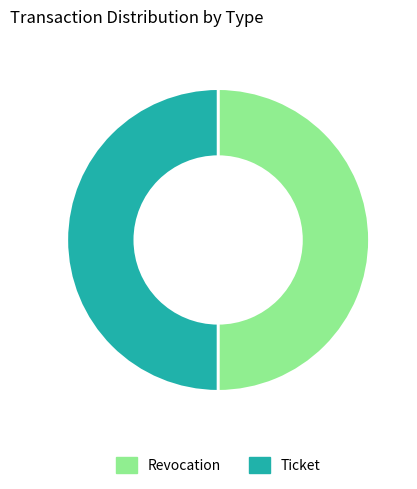

Do Revocation and Ticket together represent more than half of the pie?

Yes